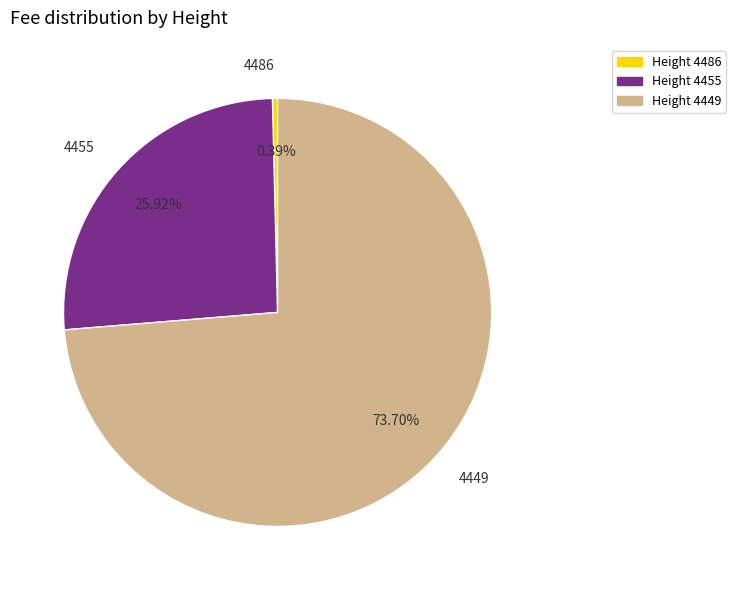

To the nearest percent, what percentage of the pie is 4455?

26%